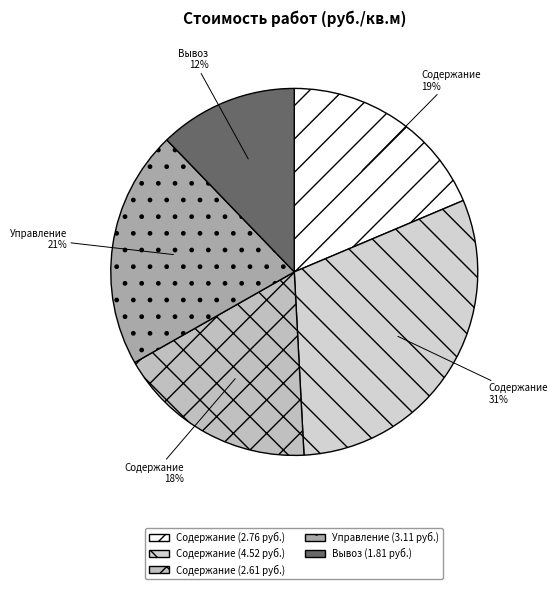

How many segments does this pie chart have?

5